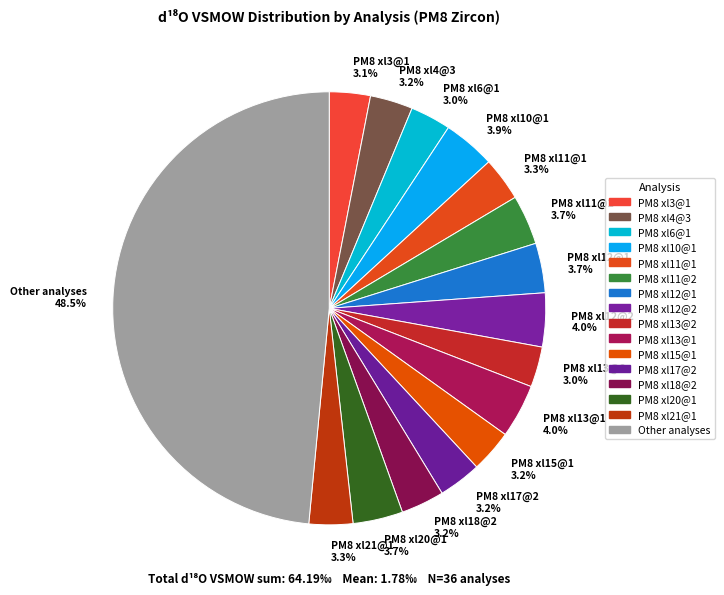

Count the number of slices in the pie.

16